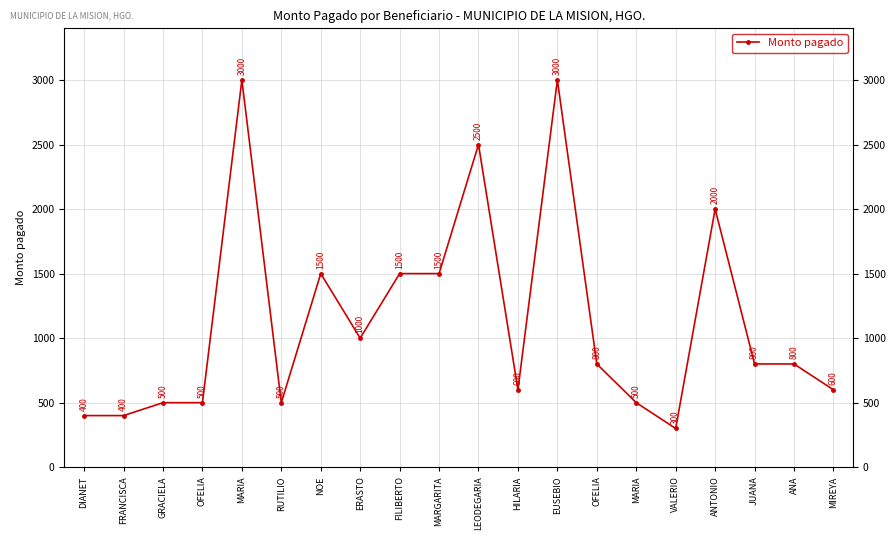

What is the maximum value shown in the chart?

3000